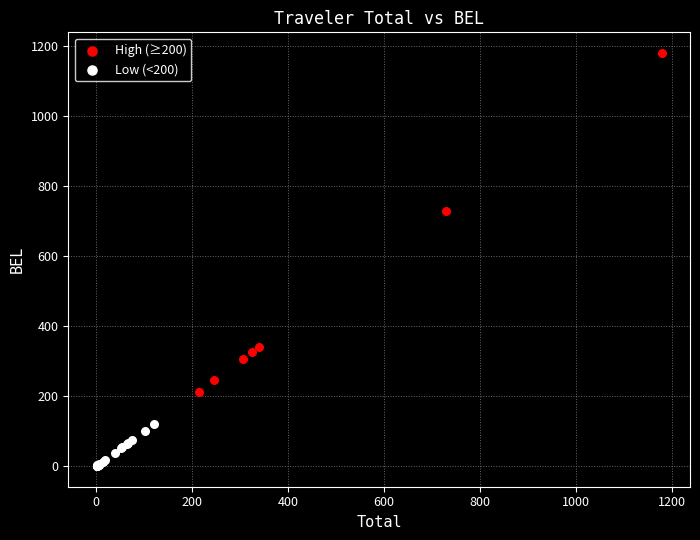

Which series has the widest spread of Y values?

High (≥200)